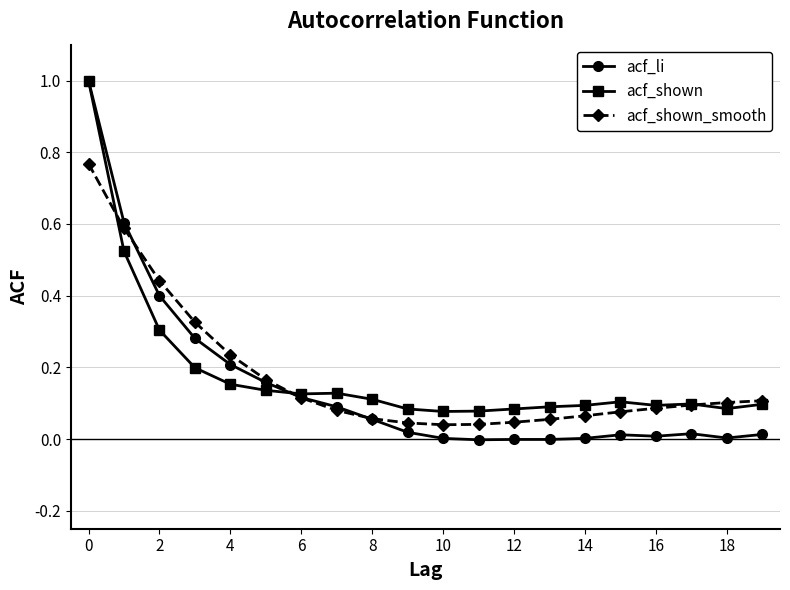

Which series has the largest range (max minus min)?

acf_li